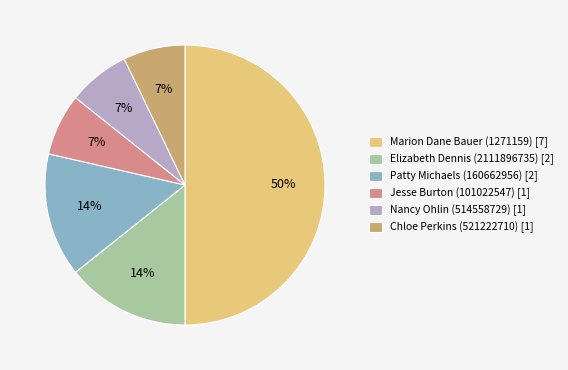

Which category has the biggest portion of the pie?

Marion Dane Bauer (1271159)